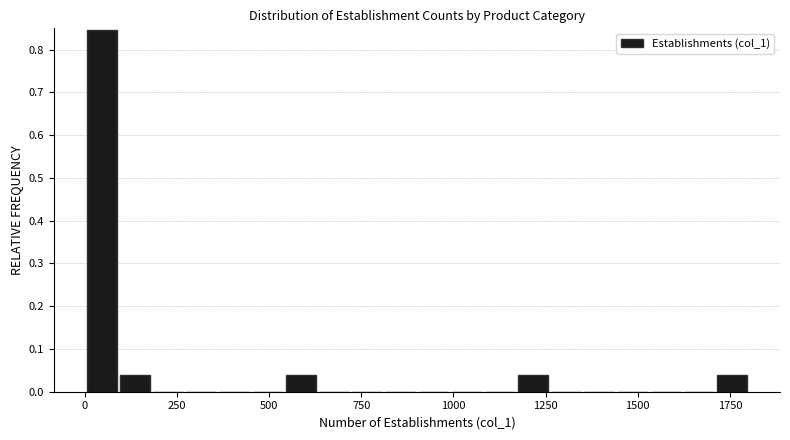

Read against the x-axis, roughly where is the centre of the tallest bar?

50